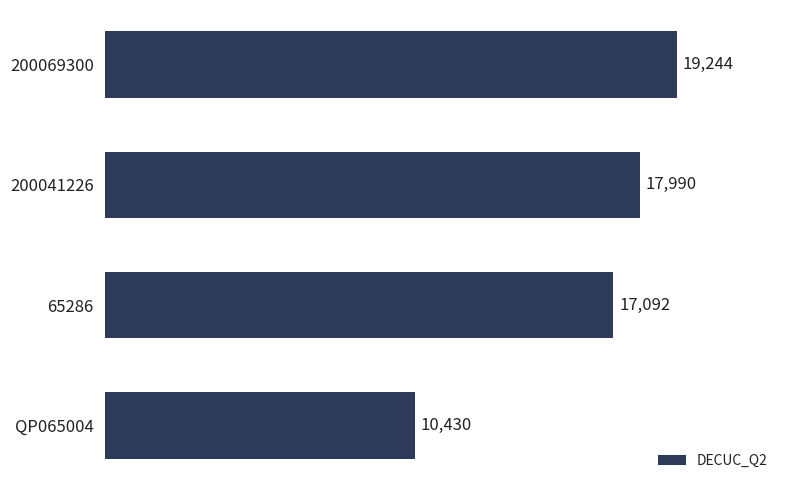

List the labels in order of value, smallest first.

QP065004, 65286, 200041226, 200069300